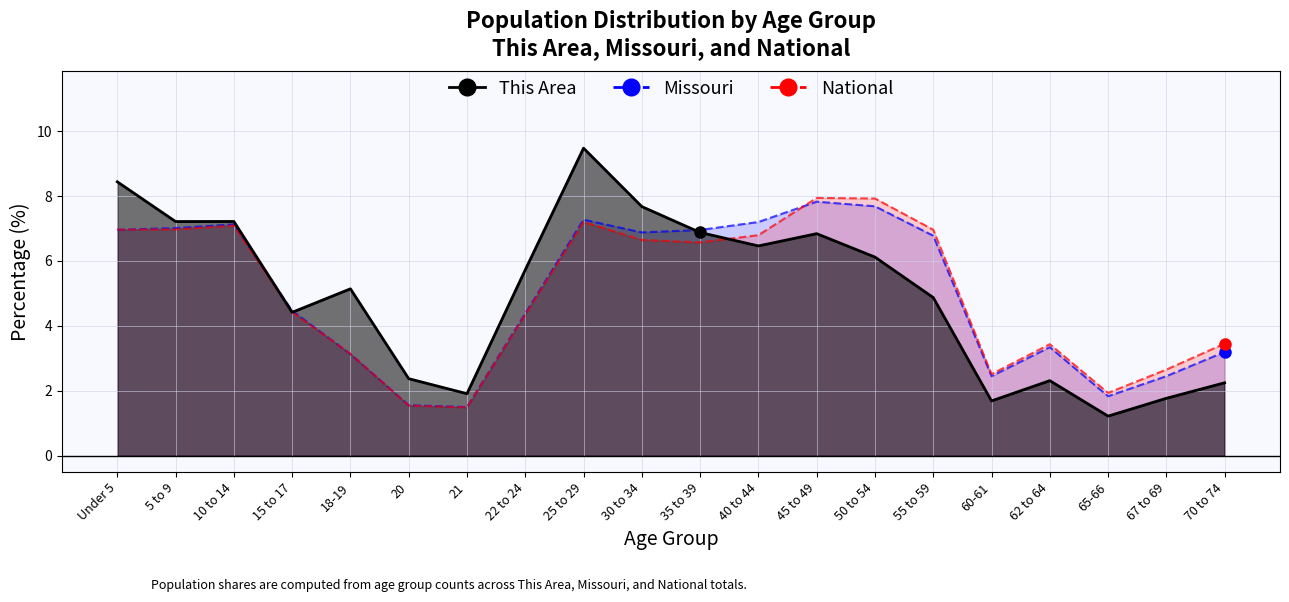

After their last crossing, which series has the higher values: Missouri or National?

Missouri